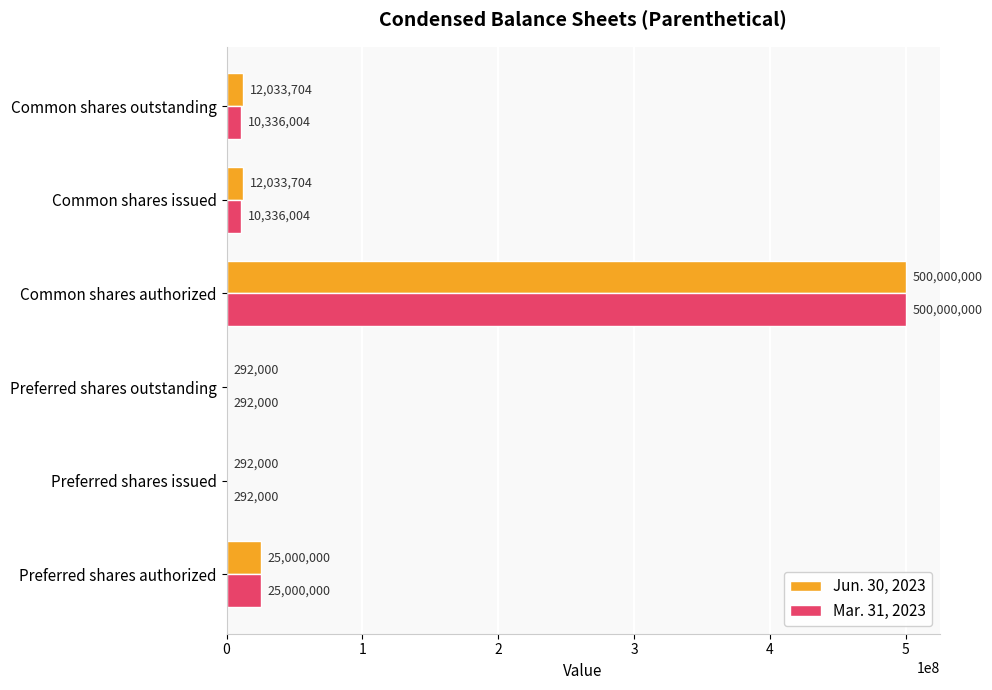

What is the maximum value for Jun. 30, 2023?

500000000